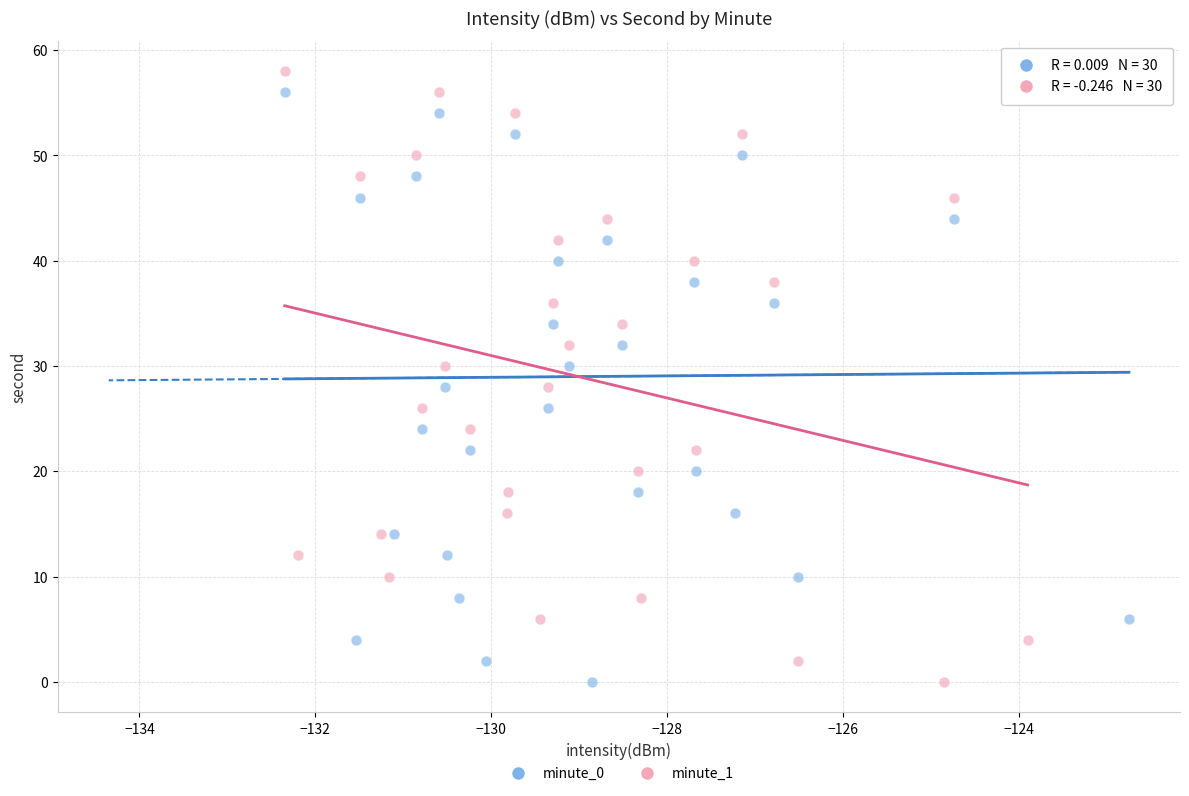

What are all the series names shown in the legend?

minute_0, minute_1